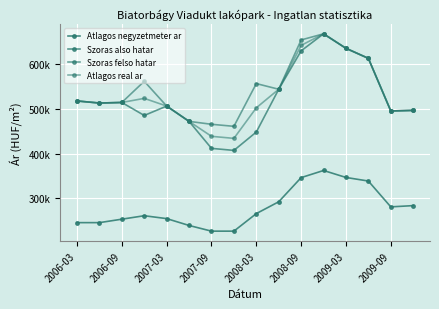

Does the chart have visible grid lines?

Yes